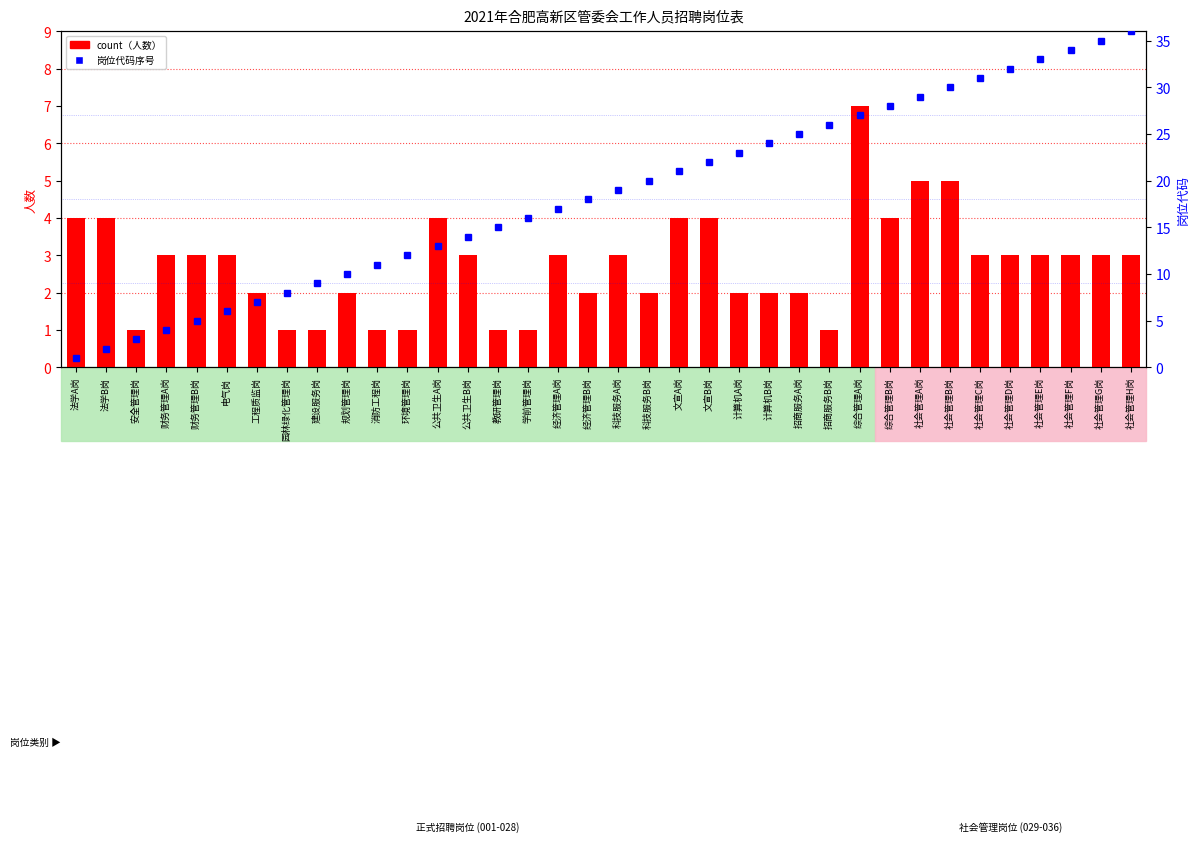

Where is percentile rank within the sample nearest to the value 18?

经济管理B岗